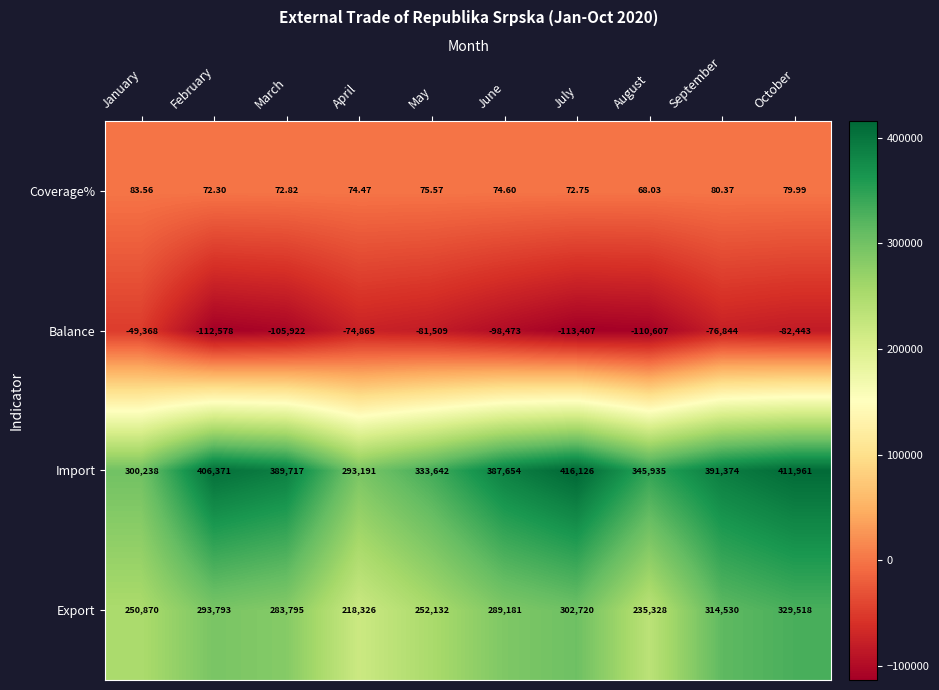

At which category is the sum across all series the highest?

October